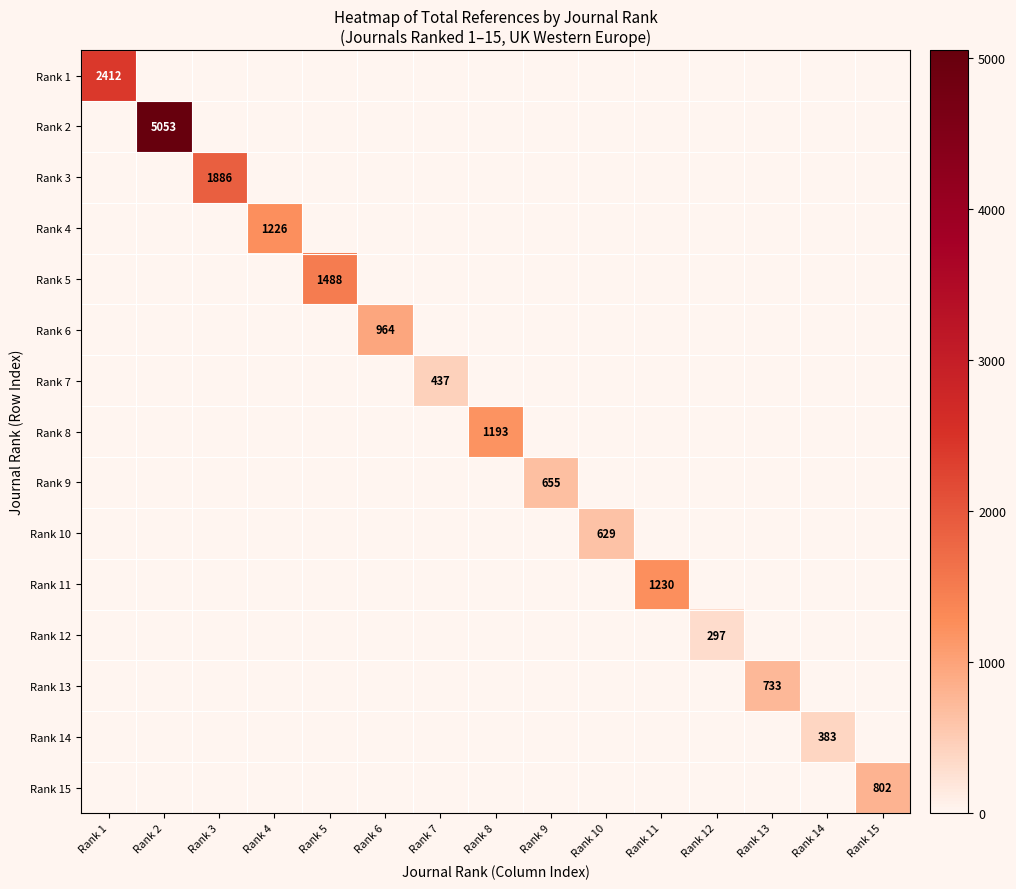

Which category has the highest value across all series?

Rank 2